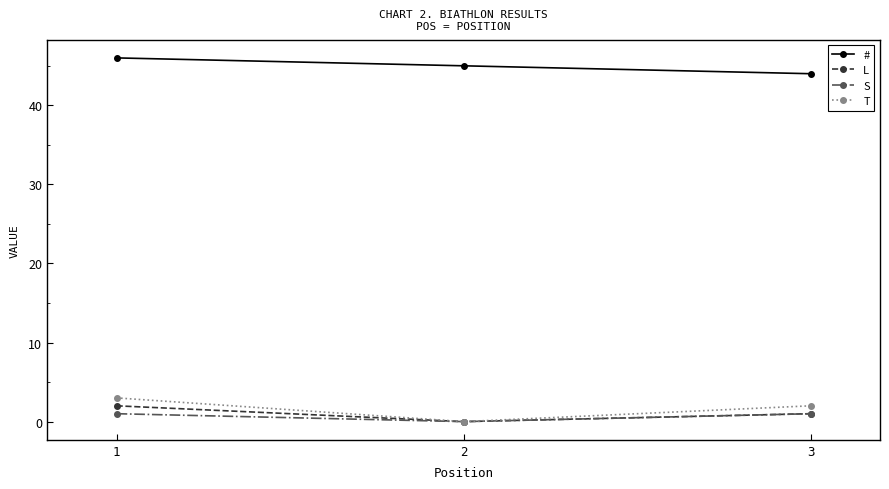

Does the chart have visible grid lines?

No